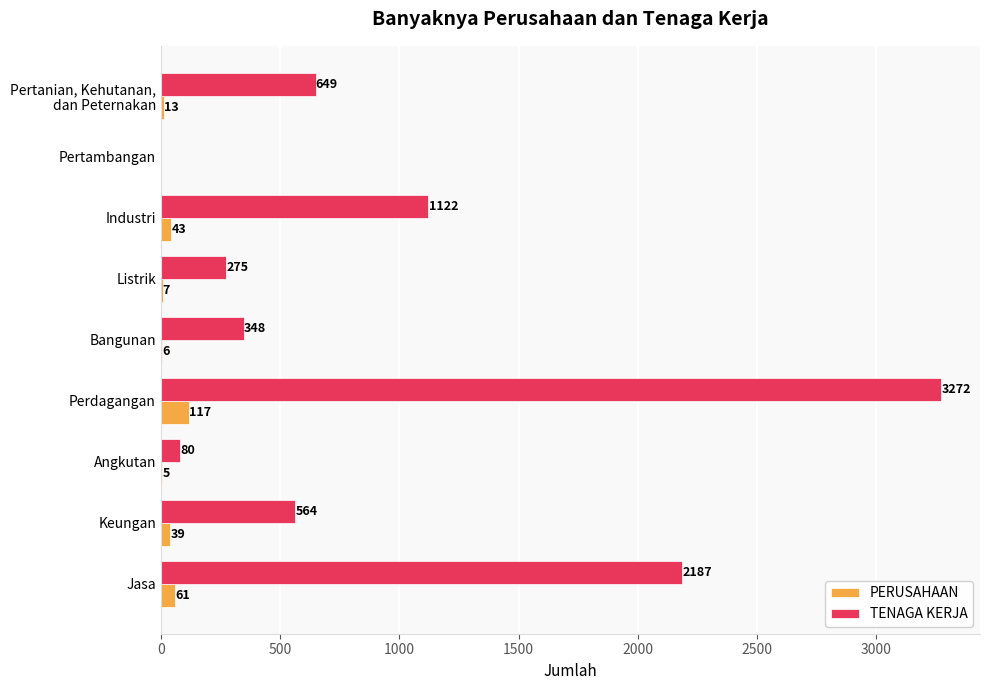

Between Perdagangan and Angkutan, which series saw the biggest shift?

TENAGA KERJA